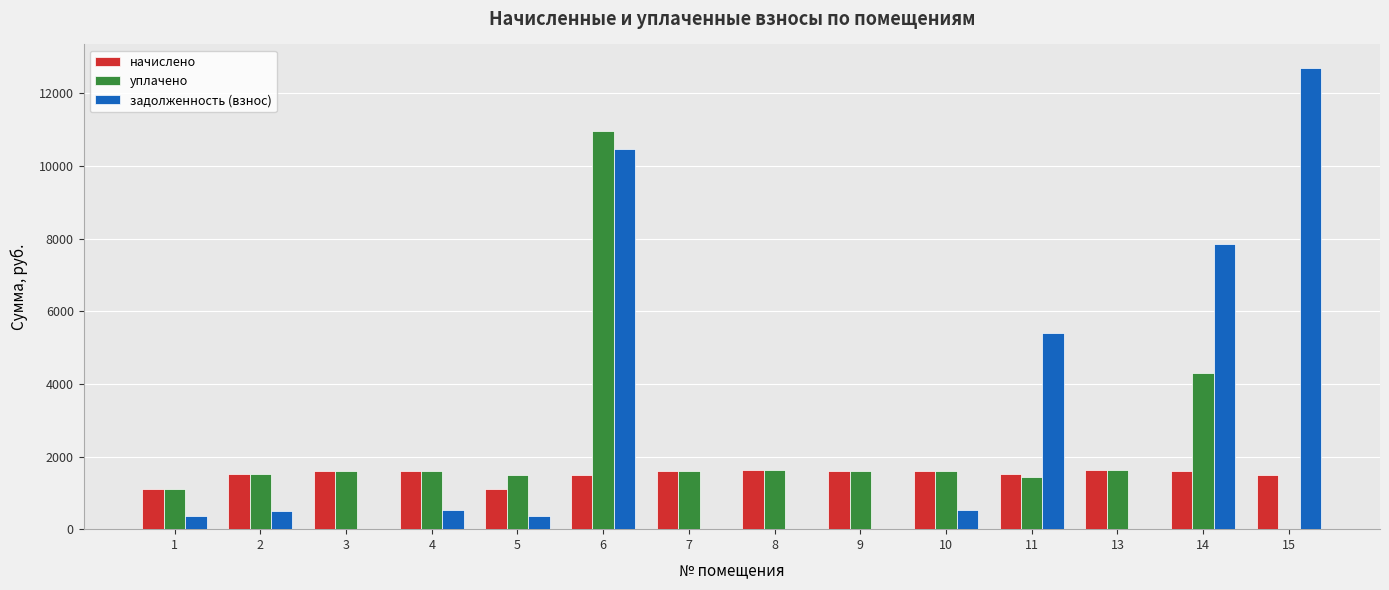

Where does the начислено series first go above 1605?

3